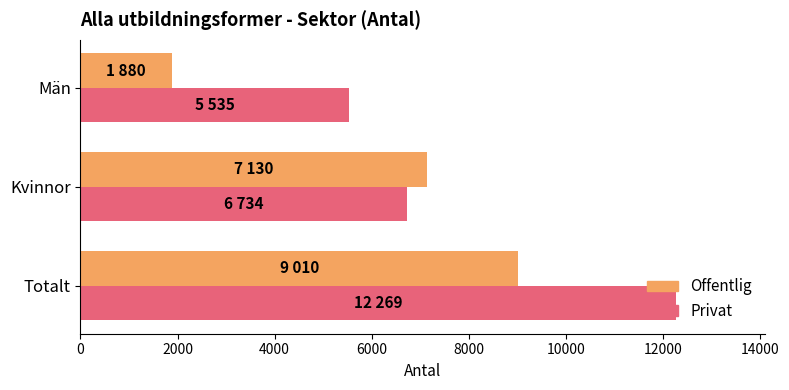

What is the minimum value shown in the chart?

1880